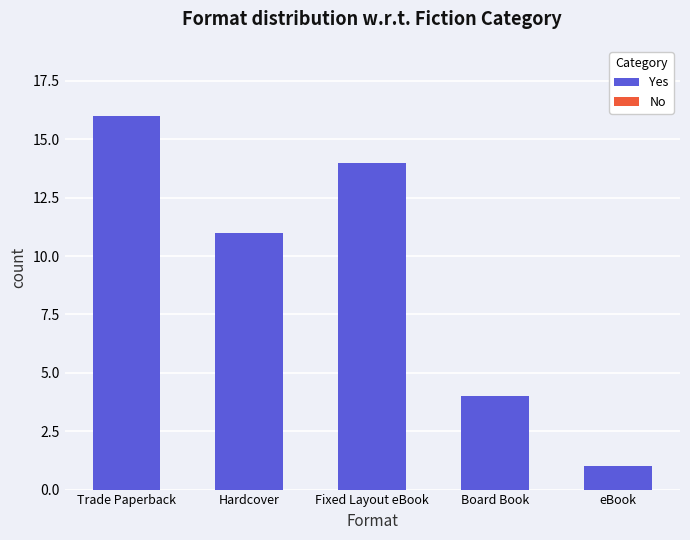

What is the difference between the values at Board Book and Trade Paperback?

12